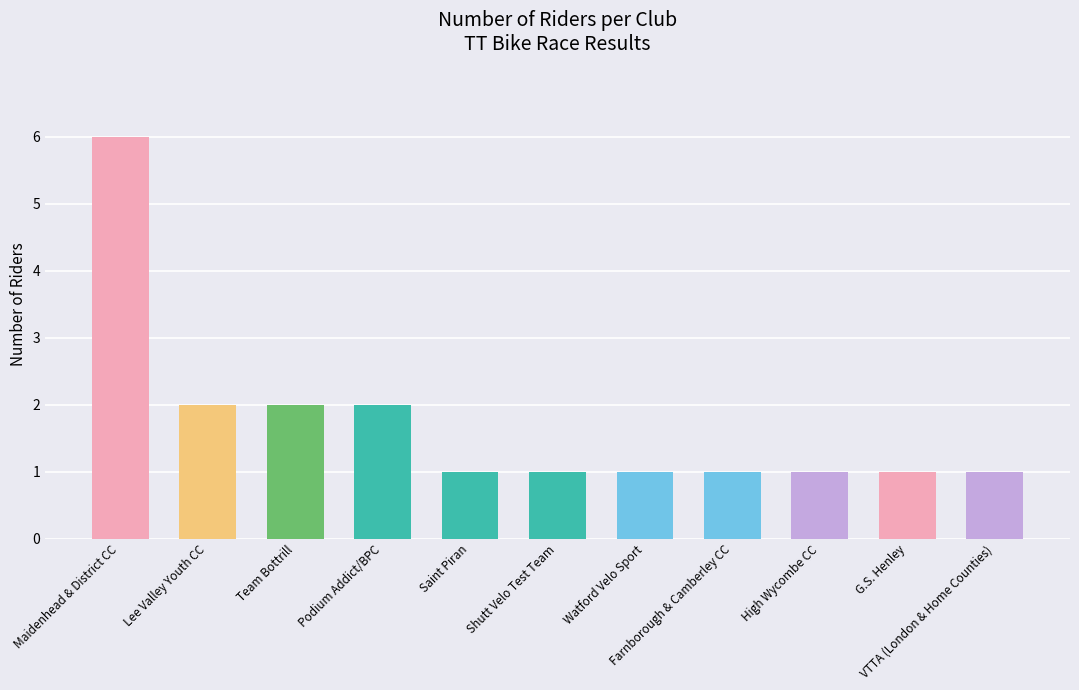

What is the difference between the maximum and second lowest values?

5